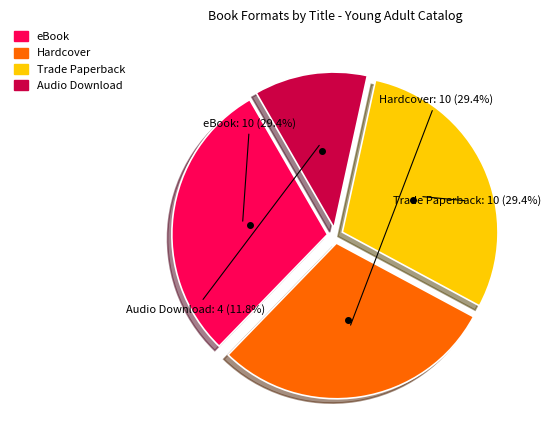

Is there any slice that represents more than half of the pie?

No